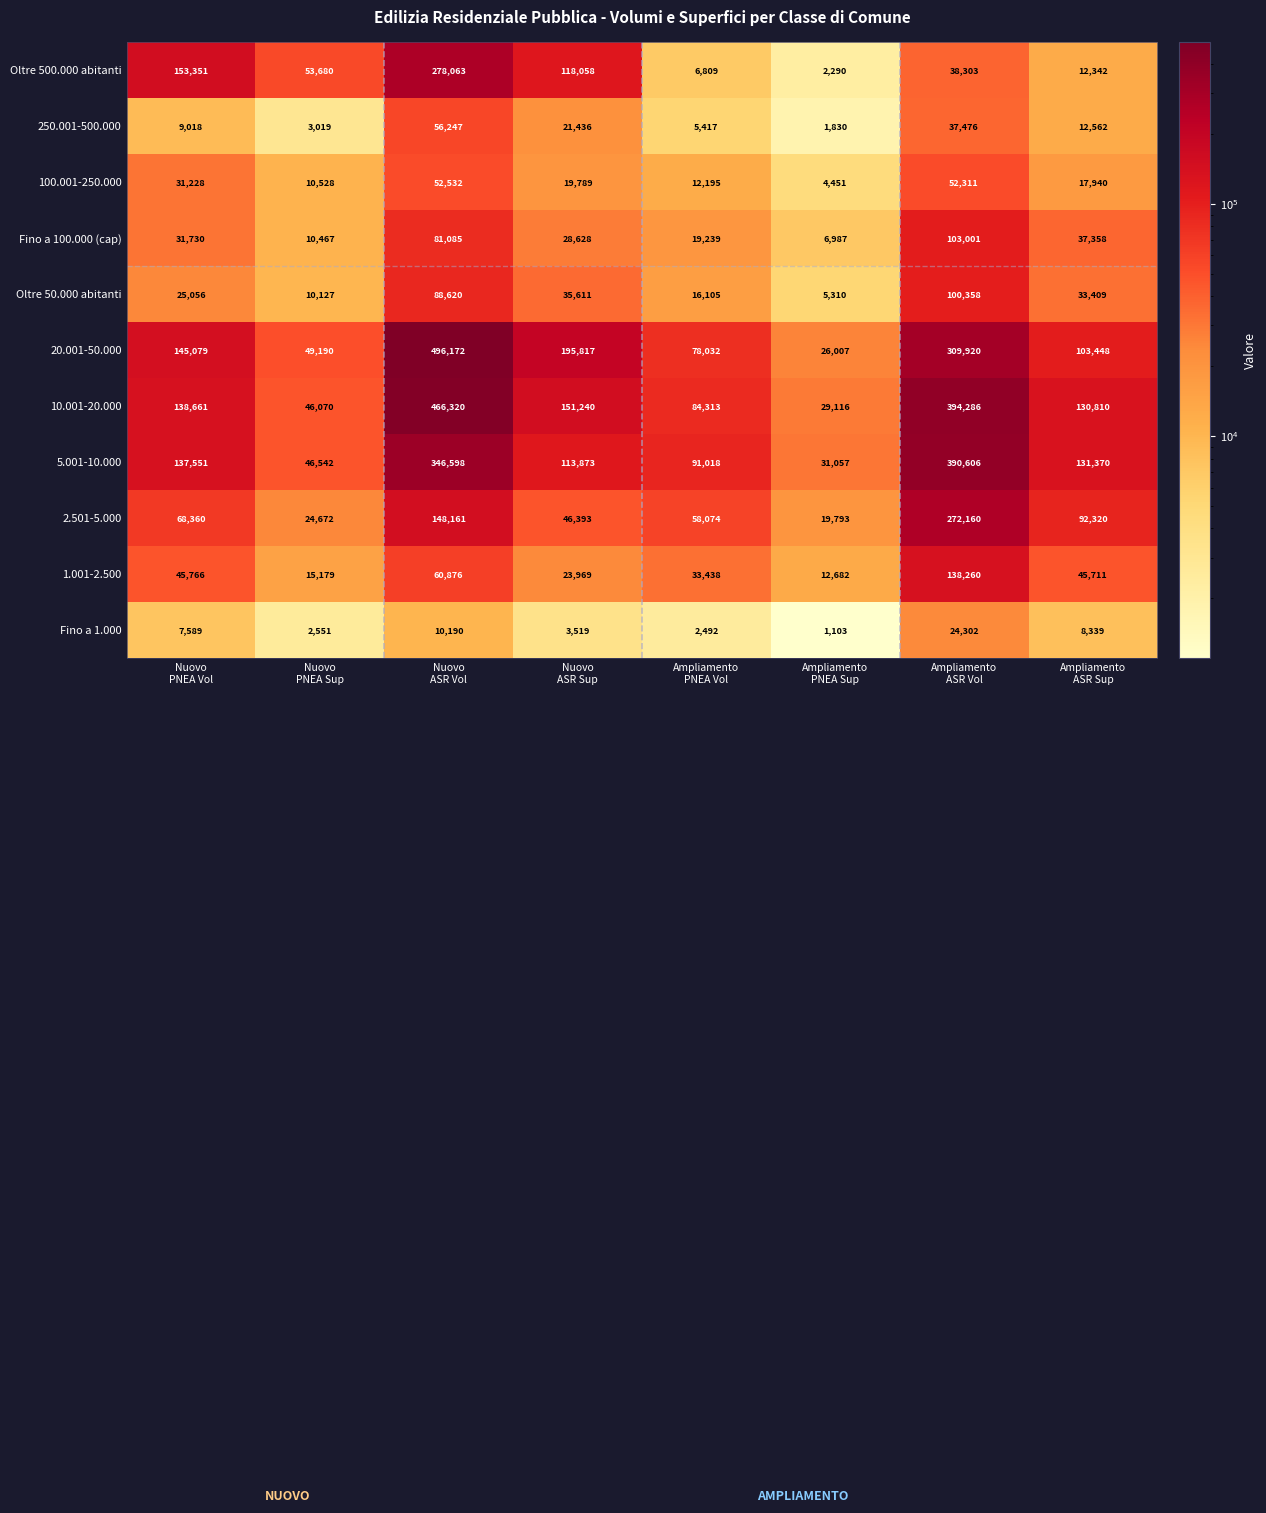

At Nuovo
ASR Sup, list the series in order from smallest to largest.

Fino a 1.000, 100.001-250.000, 250.001-500.000, 1.001-2.500, Fino a 100.000 (cap), Oltre 50.000 abitanti, 2.501-5.000, 5.001-10.000, Oltre 500.000 abitanti, 10.001-20.000, 20.001-50.000